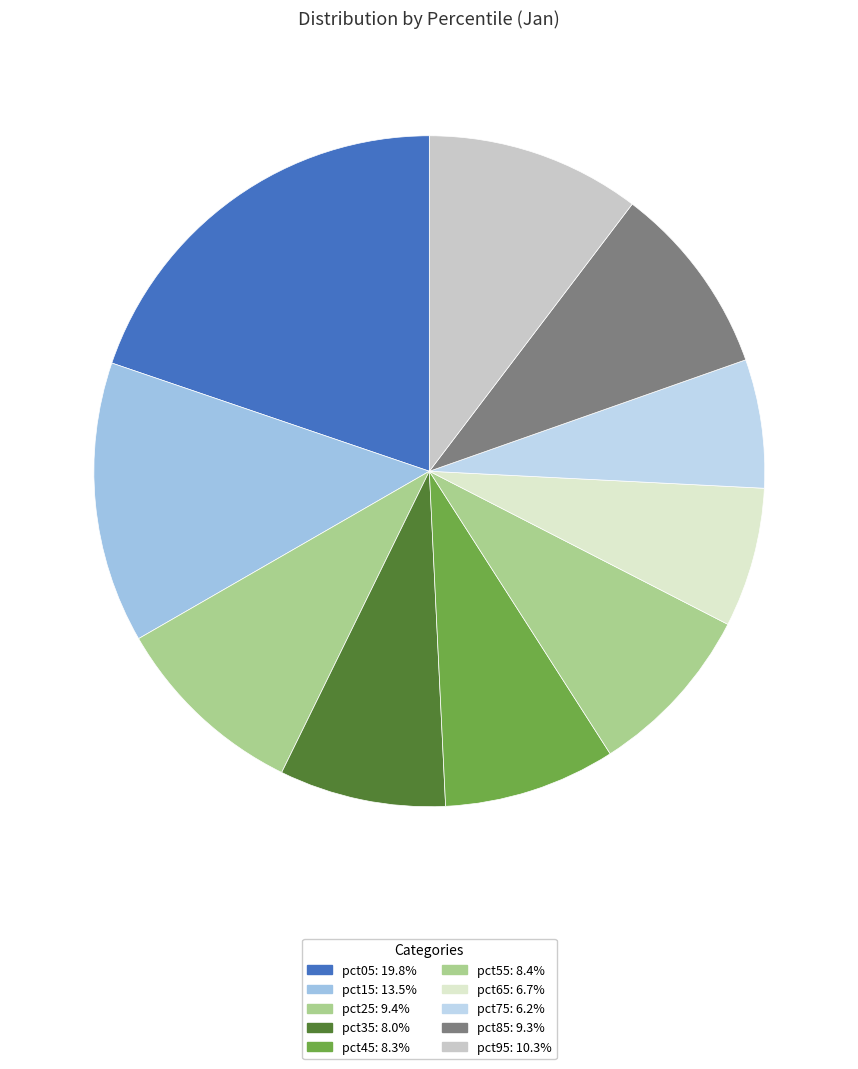

What is the largest slice in the pie chart?

pct05